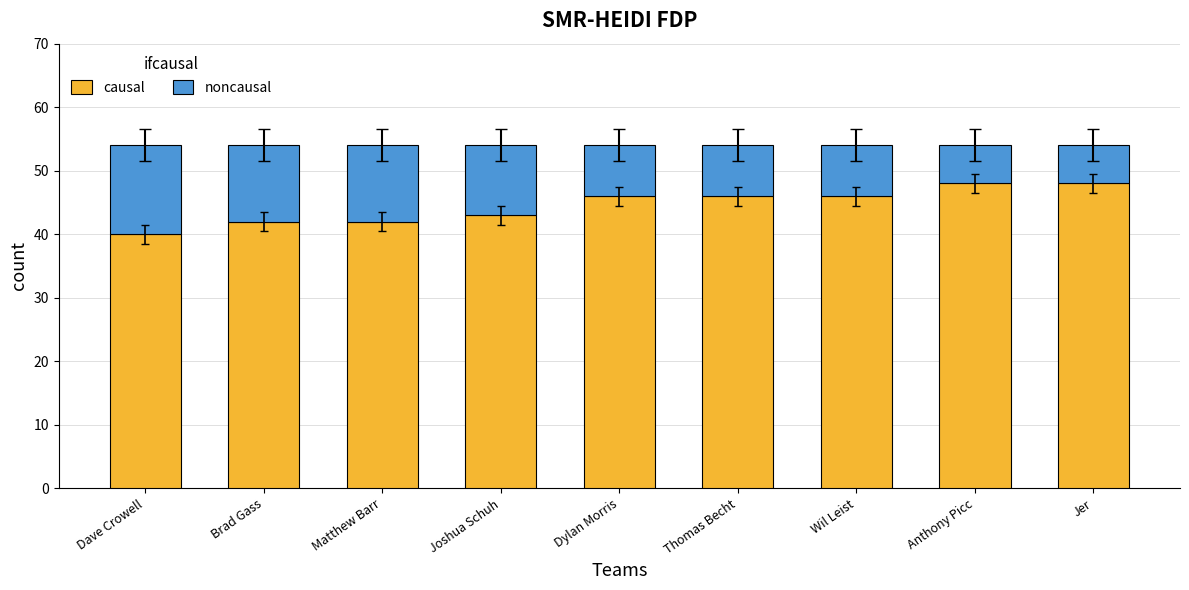

Does the chart contain stacked bars?

Yes